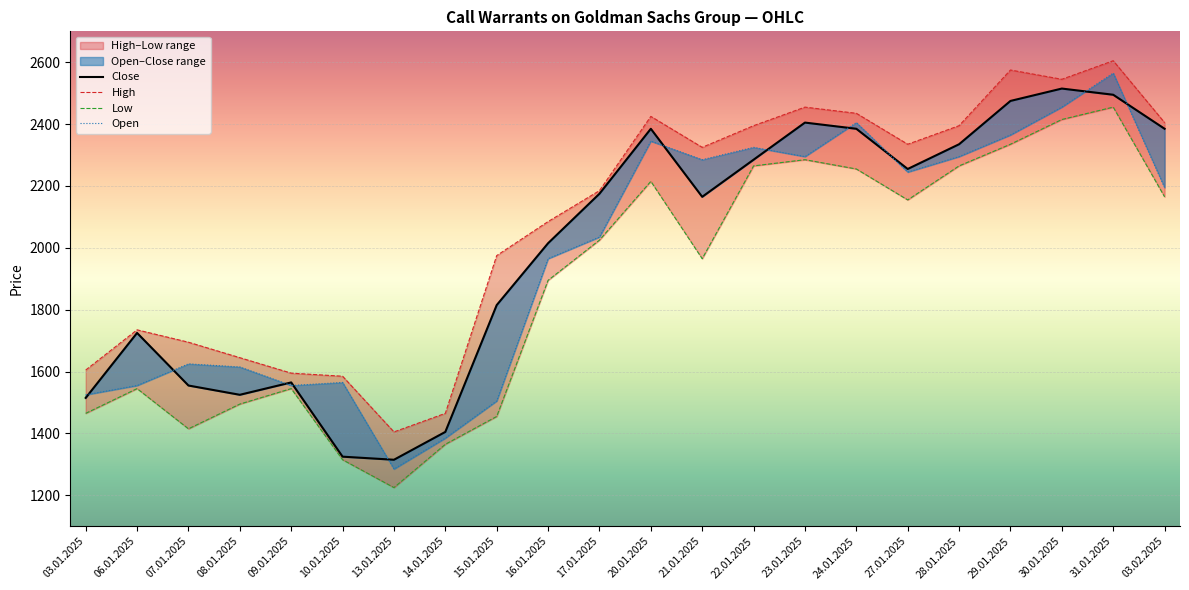

How many lines are shown in the chart?

4